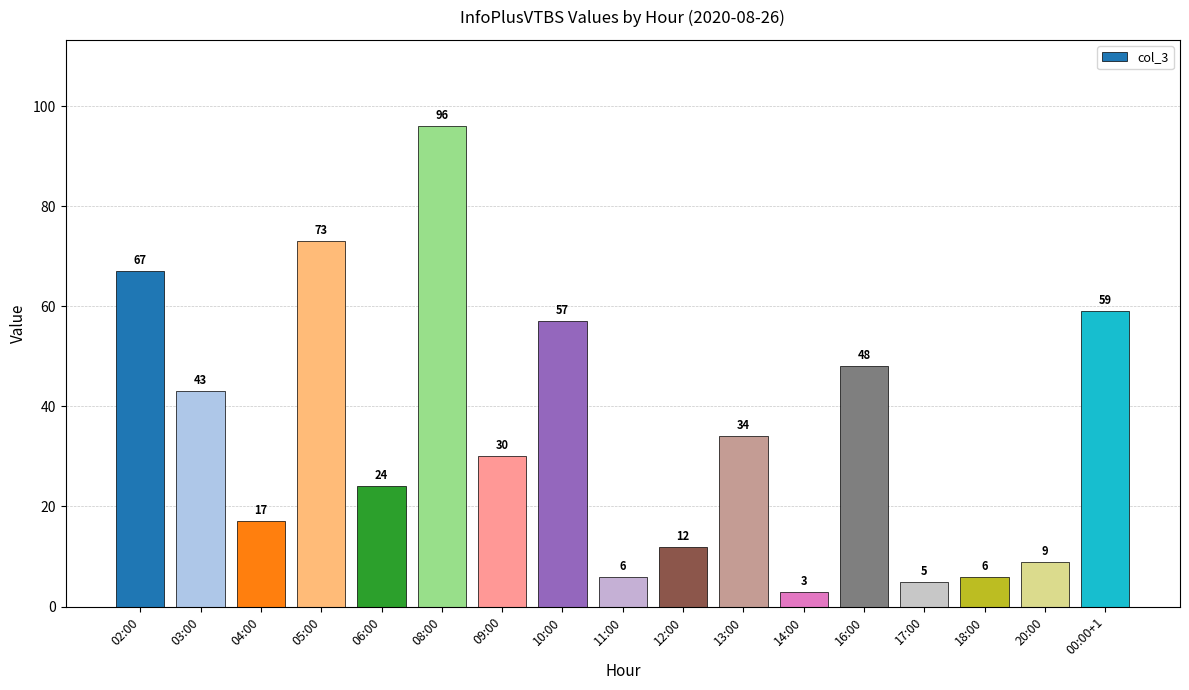

What is the change in value from 12:00 to 13:00?

+22